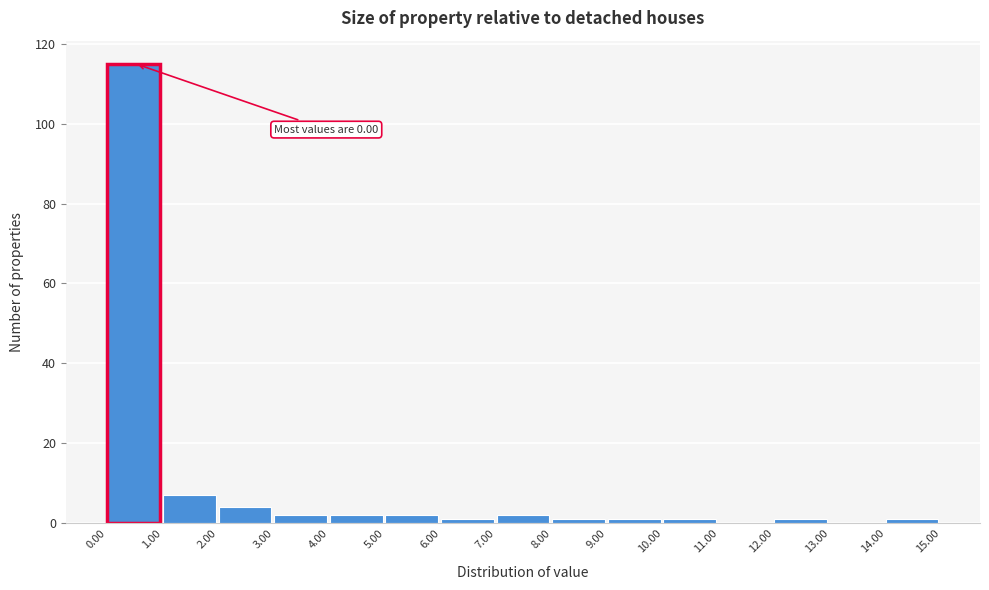

Over which range of the x-axis is the bar tallest?

0.00 to 1.00